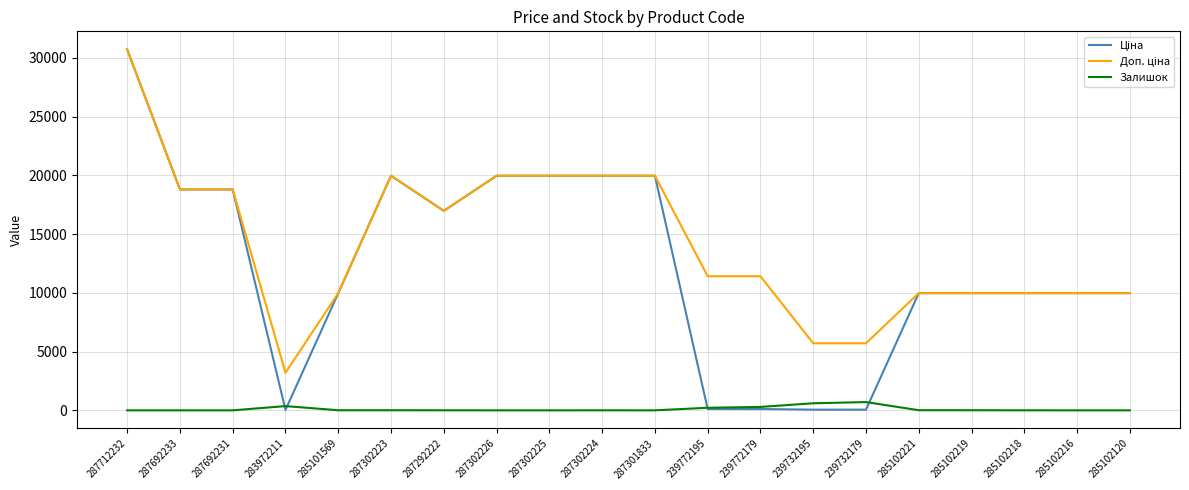

Which category has the highest value across all series?

287712232